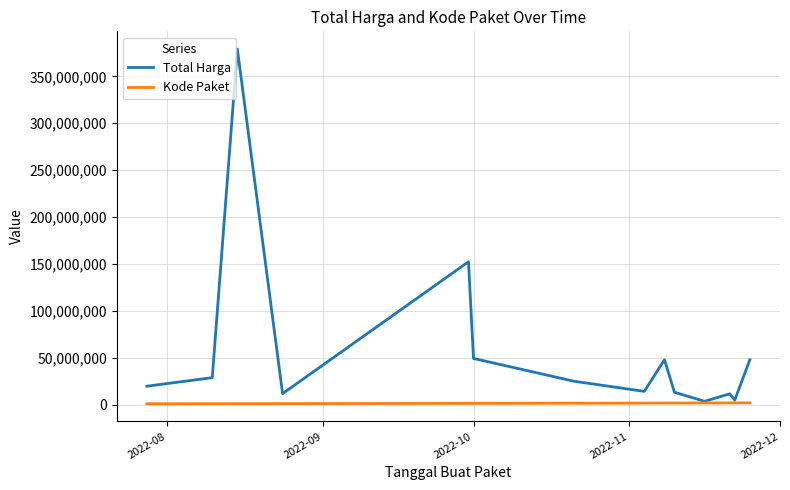

What is the maximum value shown in the chart?

379075000